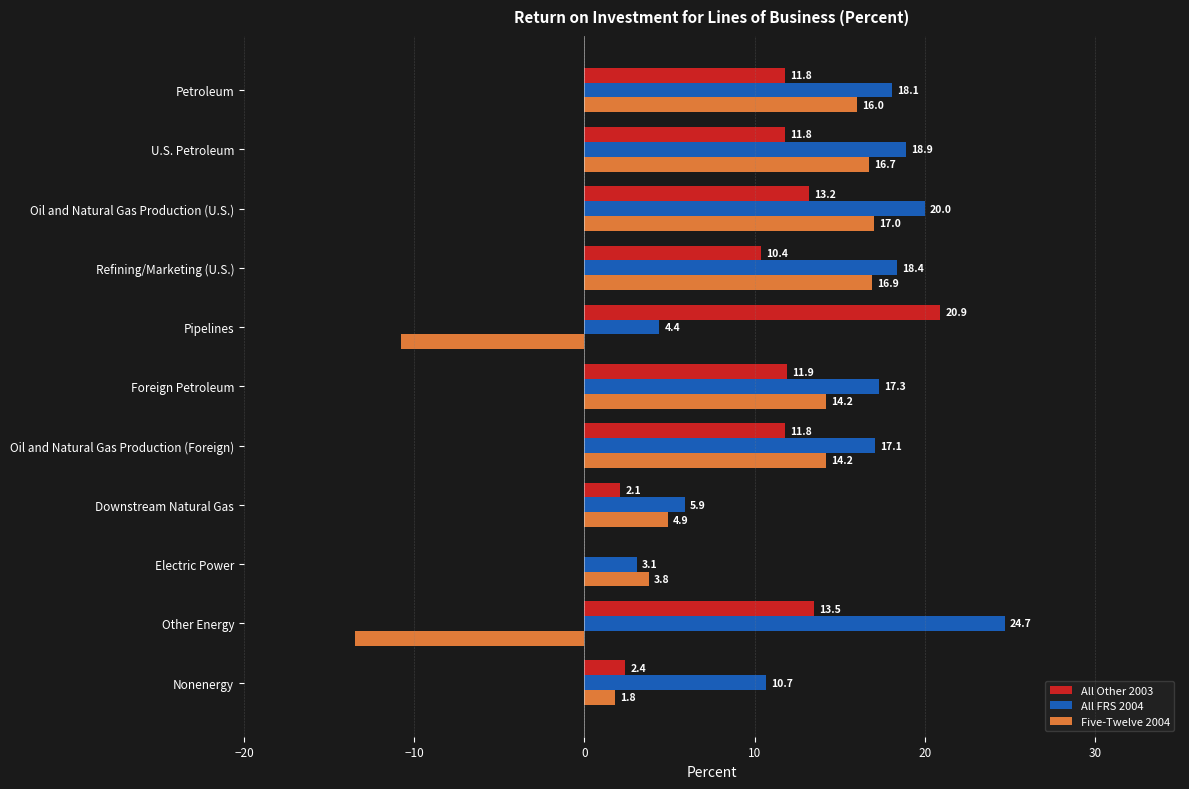

The All FRS 2004 series shows 18.9 at U.S. Petroleum. True or false?

True